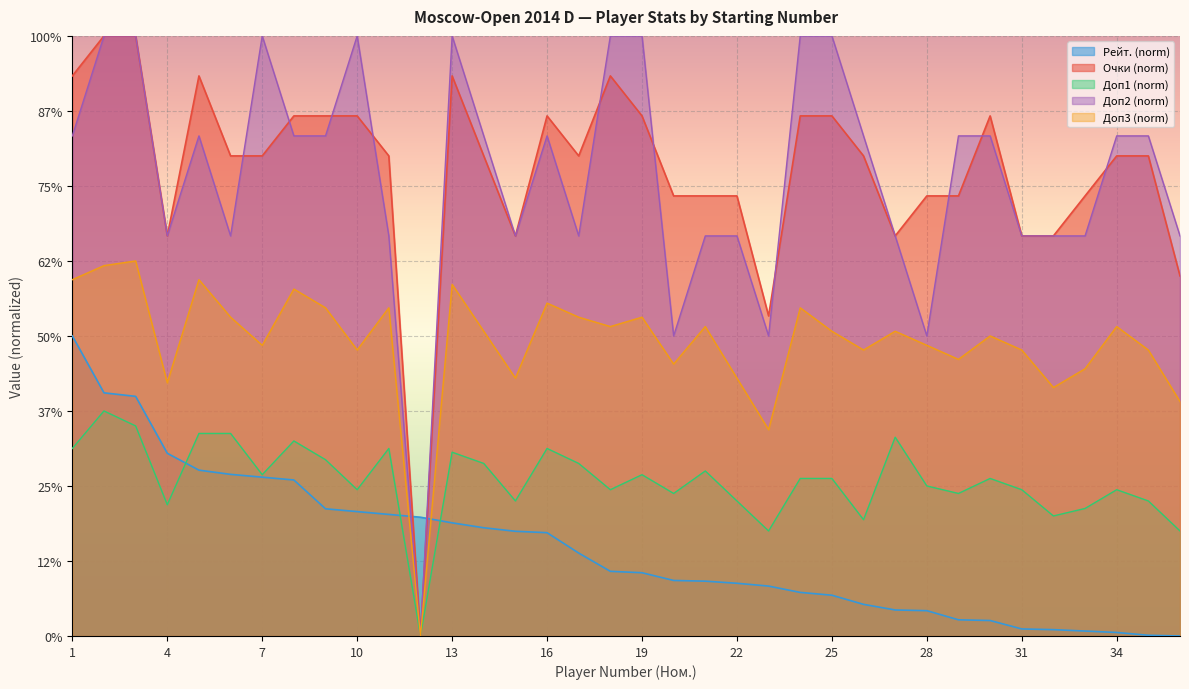

Reading left to right, extract all data points from this chart.

Очки: 7.5	8.0	8.0	5.3	7.5	6.4	6.4	6.9	6.9	6.9	6.4	0.0	7.5	6.4	5.3	6.9	6.4	7.5	6.9	5.9	5.9	5.9	4.3	6.9	6.9	6.4	5.3	5.9	5.9	6.9	5.3	5.3	5.9	6.4	6.4	4.8
Рейт.: 4.0	3.2	3.2	2.4	2.2	2.2	2.1	2.1	1.7	1.7	1.6	1.6	1.5	1.4	1.4	1.4	1.1	0.9	0.8	0.7	0.7	0.7	0.7	0.6	0.5	0.4	0.3	0.3	0.2	0.2	0.1	0.1	0.1	0.0	0.0	0.0
Доп3: 4.8	4.9	5.0	3.4	4.8	4.2	3.9	4.6	4.4	3.8	4.4	0.0	4.7	4.1	3.4	4.4	4.2	4.1	4.2	3.6	4.1	3.4	2.8	4.4	4.1	3.8	4.1	3.9	3.7	4.0	3.8	3.3	3.6	4.1	3.8	3.1
Доп1: 2.5	3.0	2.8	1.8	2.7	2.7	2.1	2.6	2.4	2.0	2.5	0.0	2.5	2.3	1.8	2.5	2.3	2.0	2.1	1.9	2.2	1.8	1.4	2.1	2.1	1.6	2.6	2.0	1.9	2.1	2.0	1.6	1.7	2.0	1.8	1.4
Доп2: 6.7	8.0	8.0	5.3	6.7	5.3	8.0	6.7	6.7	8.0	5.3	0.0	8.0	6.7	5.3	6.7	5.3	8.0	8.0	4.0	5.3	5.3	4.0	8.0	8.0	6.7	5.3	4.0	6.7	6.7	5.3	5.3	5.3	6.7	6.7	5.3